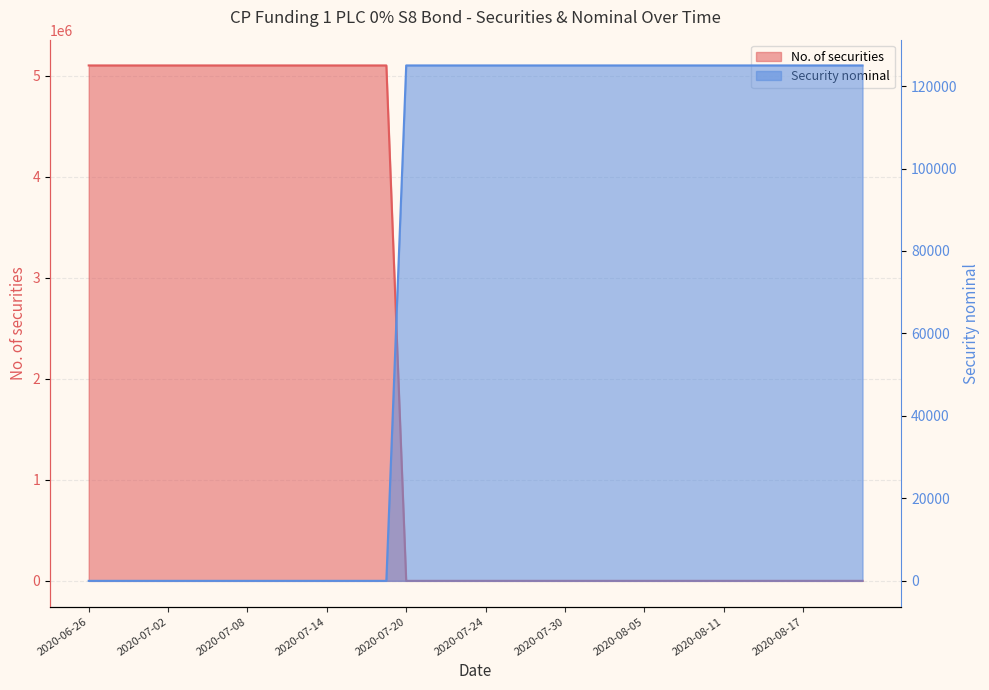

What is the difference between the second highest and minimum values in the No. of securities series?

5099920